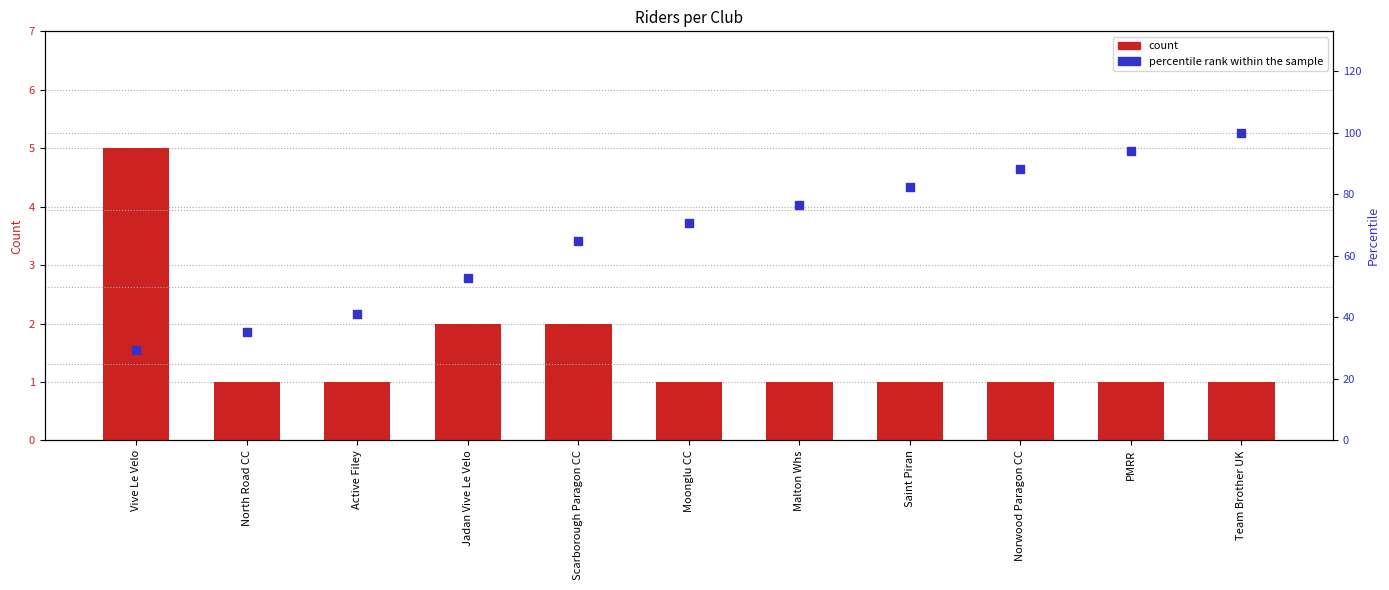

Which series contains the highest Y value?

percentile rank within the sample